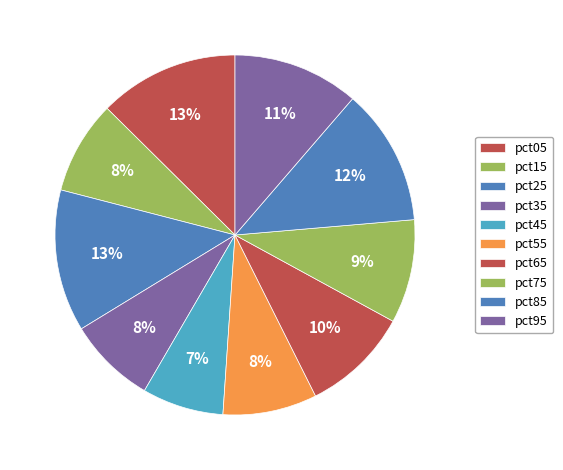

True or false: pct95 accounts for 11% of the total.

True